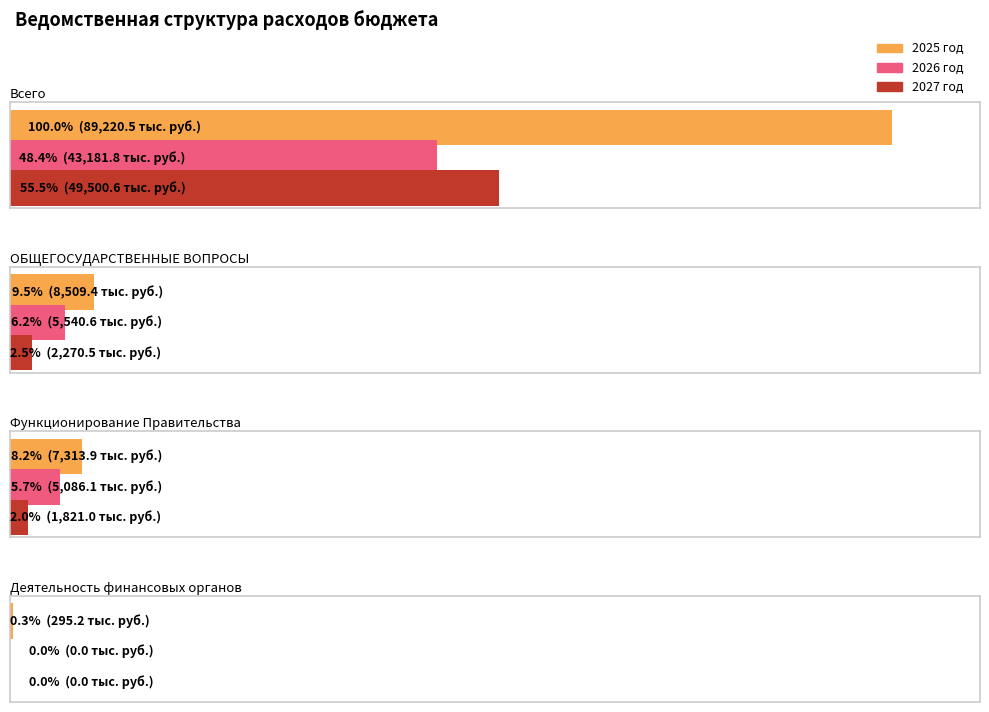

Between Функционирование Правительства and ОБЩЕГОСУДАРСТВЕННЫЕ ВОПРОСЫ, which is larger?

ОБЩЕГОСУДАРСТВЕННЫЕ ВОПРОСЫ